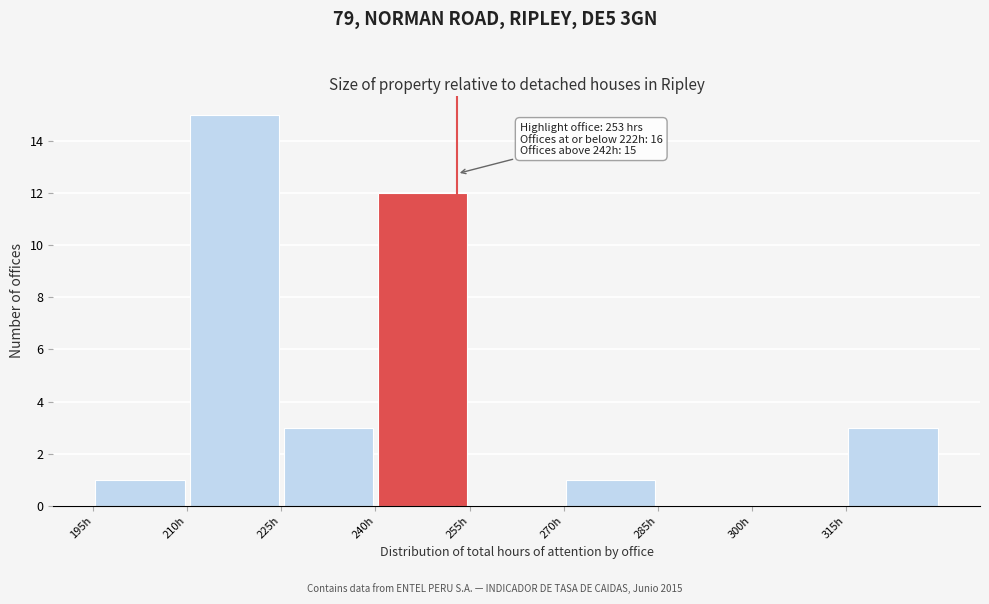

Over which range of the x-axis is the bar tallest?

210 to 225